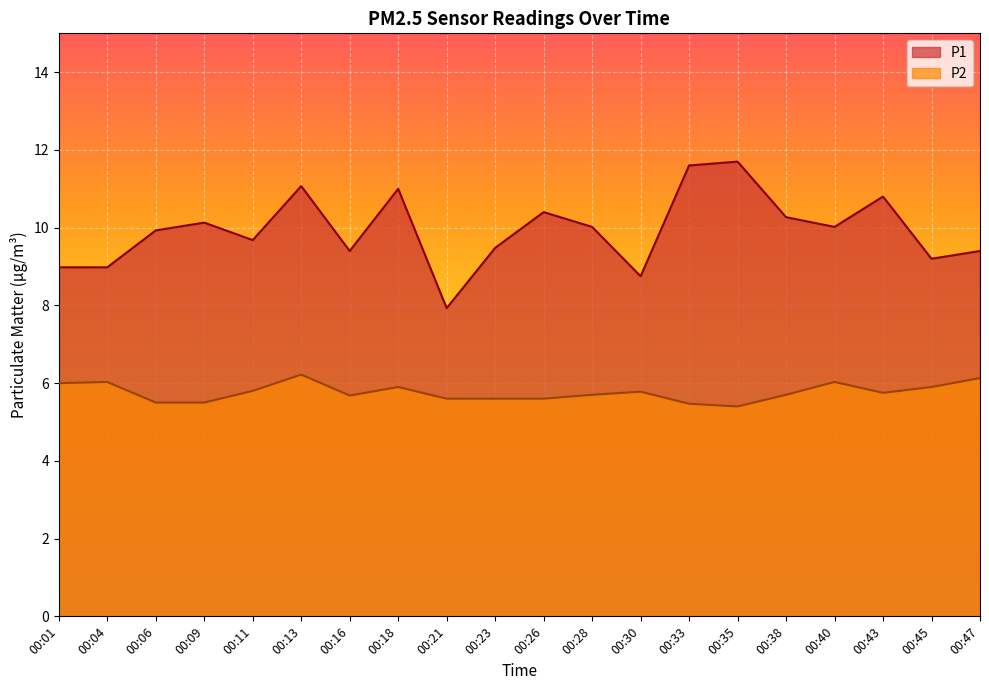

In P2, how many points are lower than both neighbors (excluding endpoints)?

3